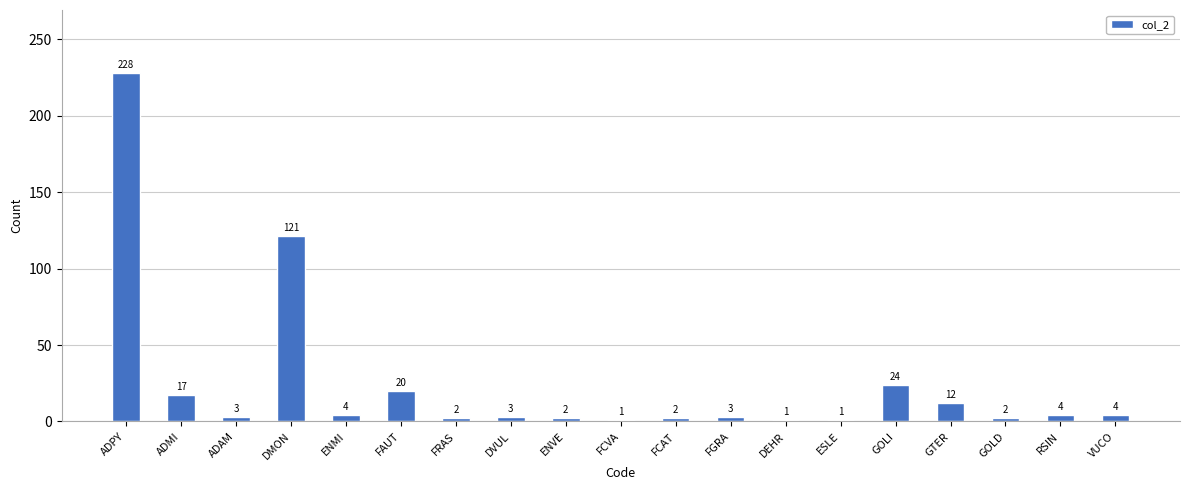

Between FRAS and VUCO, which is larger?

VUCO